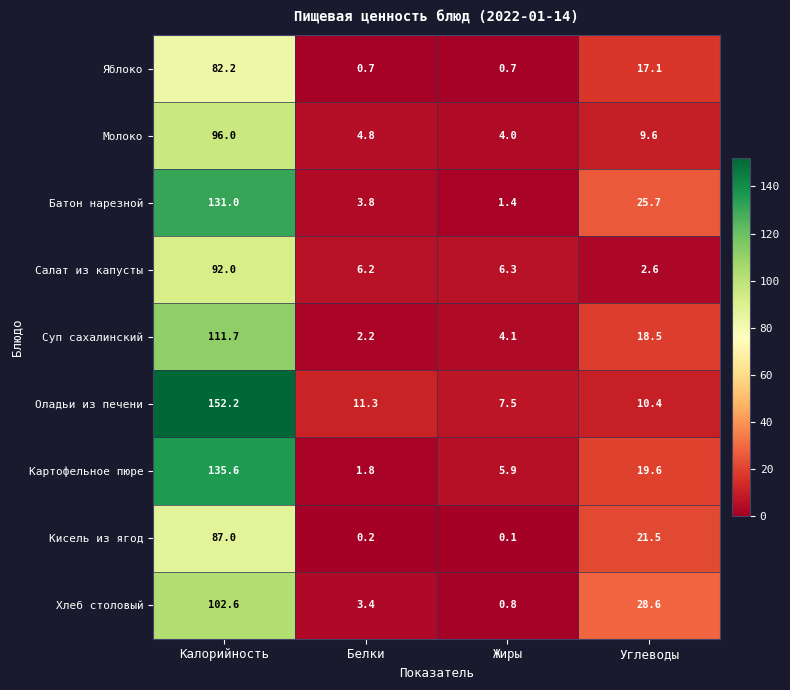

What is the spread (max minus min) of values at Калорийность?

70.0